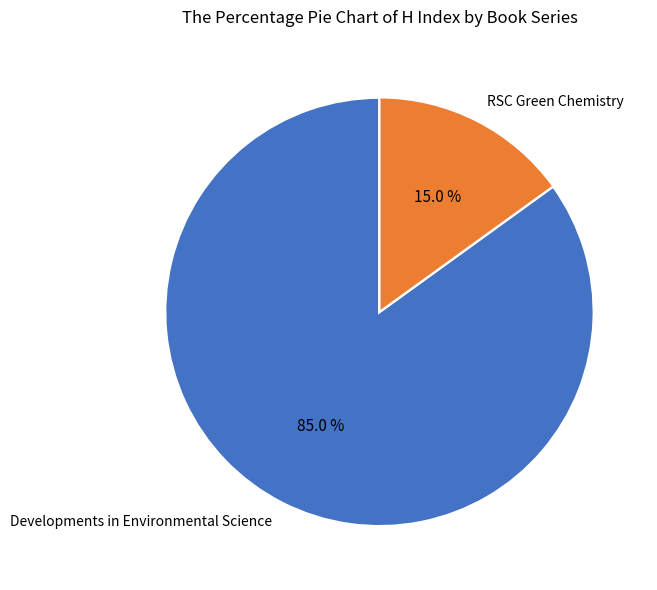

What percentage do RSC Green Chemistry and Developments in Environmental Science together represent?

100.0%